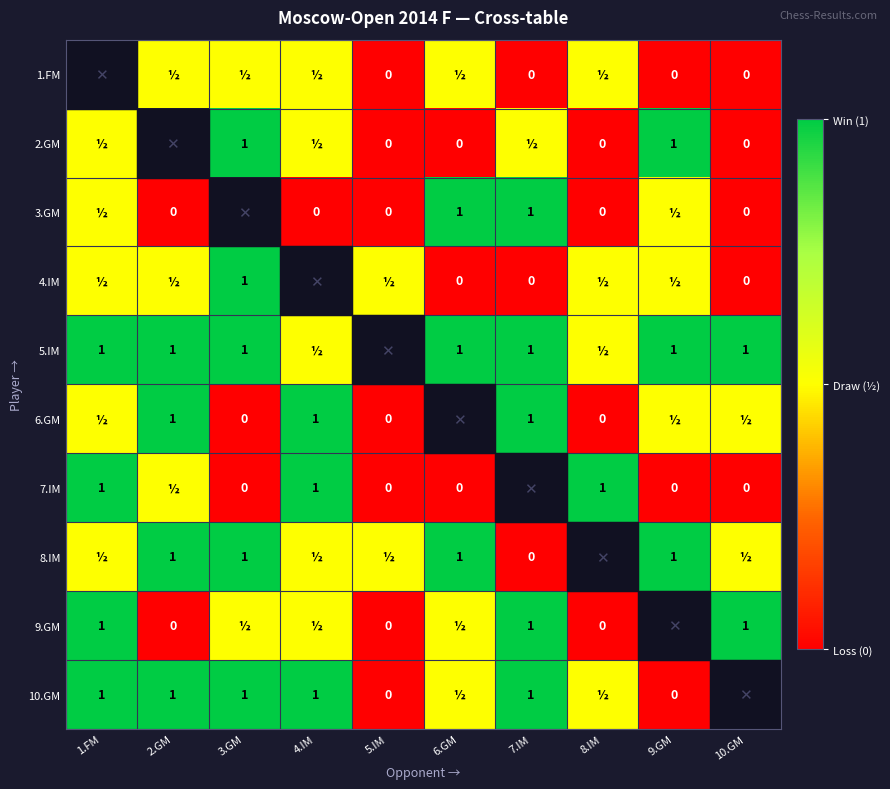

True or false: 5.IM has a value of 1.0 at 1.FM.

True